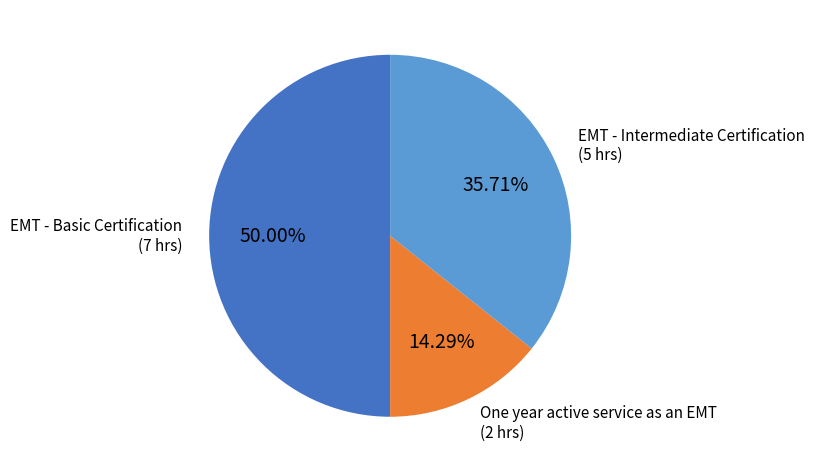

Does EMT - Intermediate Certification account for over 50% of the chart?

No